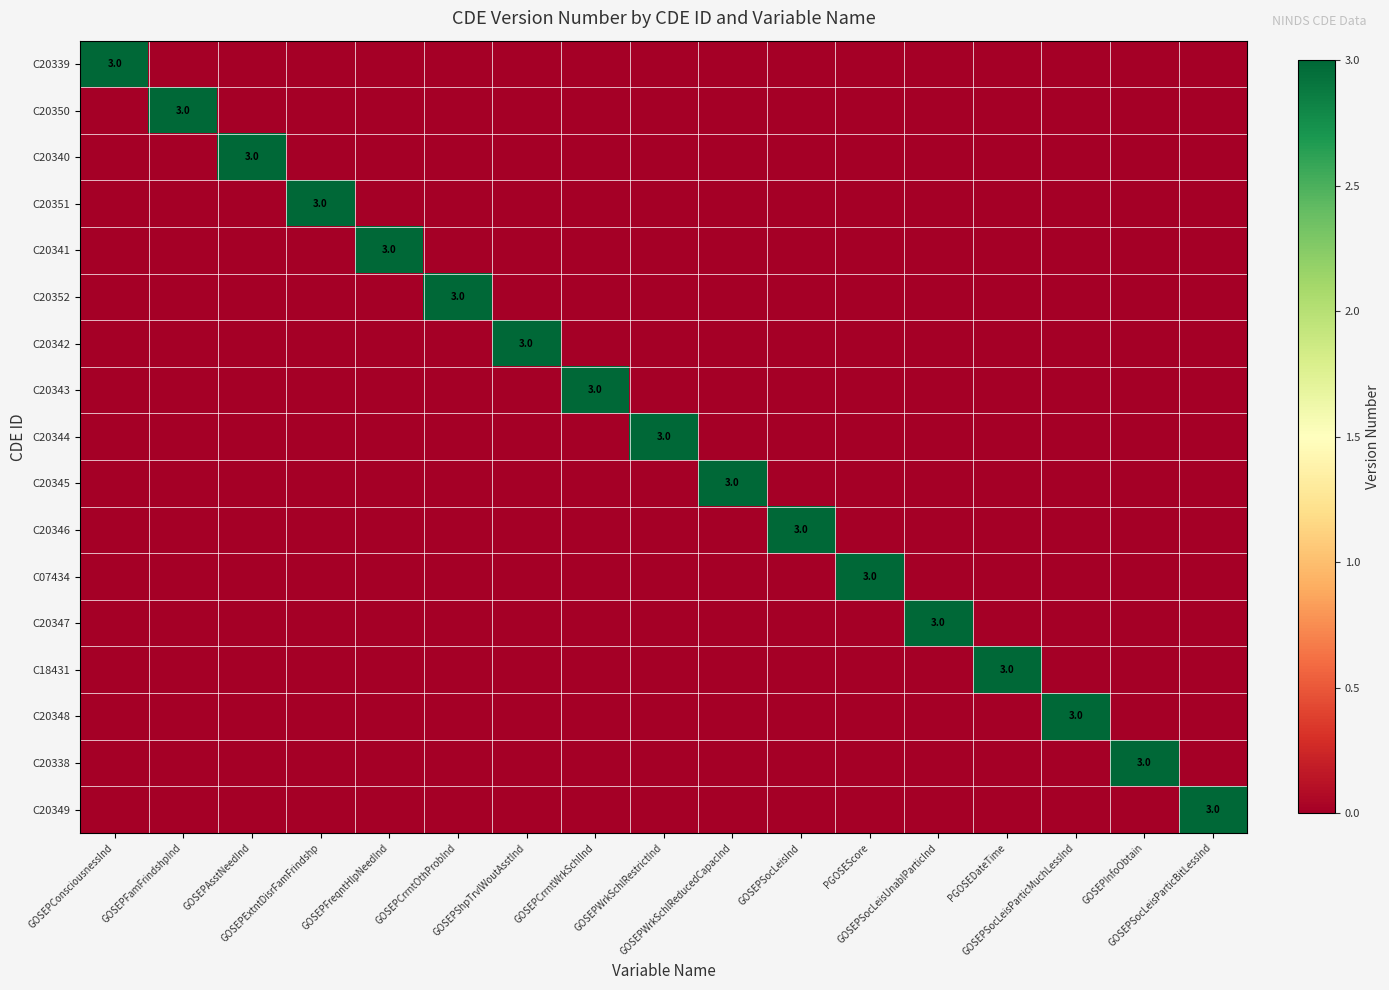

What is the greatest value displayed?

3